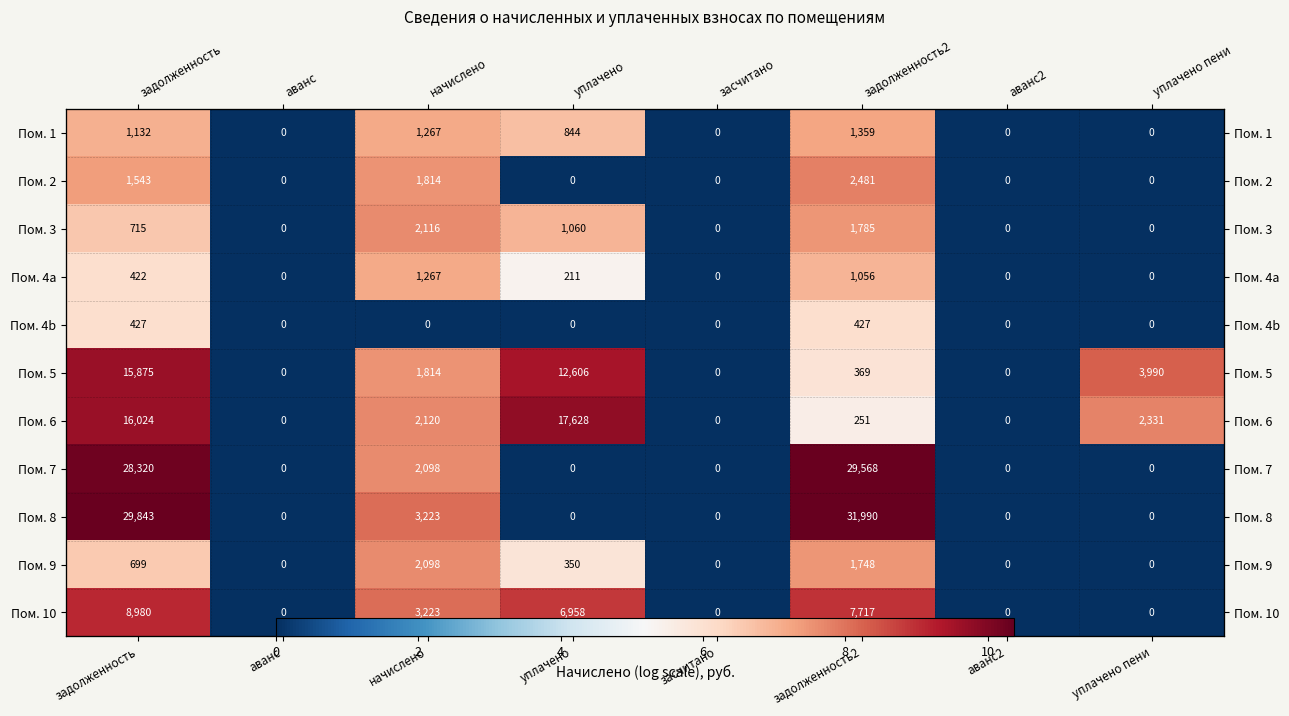

Where does the Пом. 5 series first go above 7?

задолженность